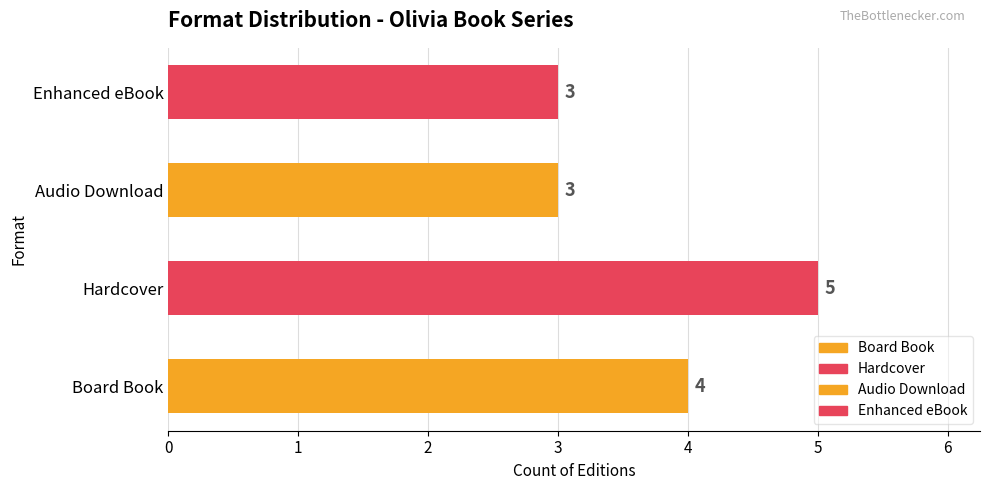

The chart shows a value of 3 at Audio Download. True or false?

True